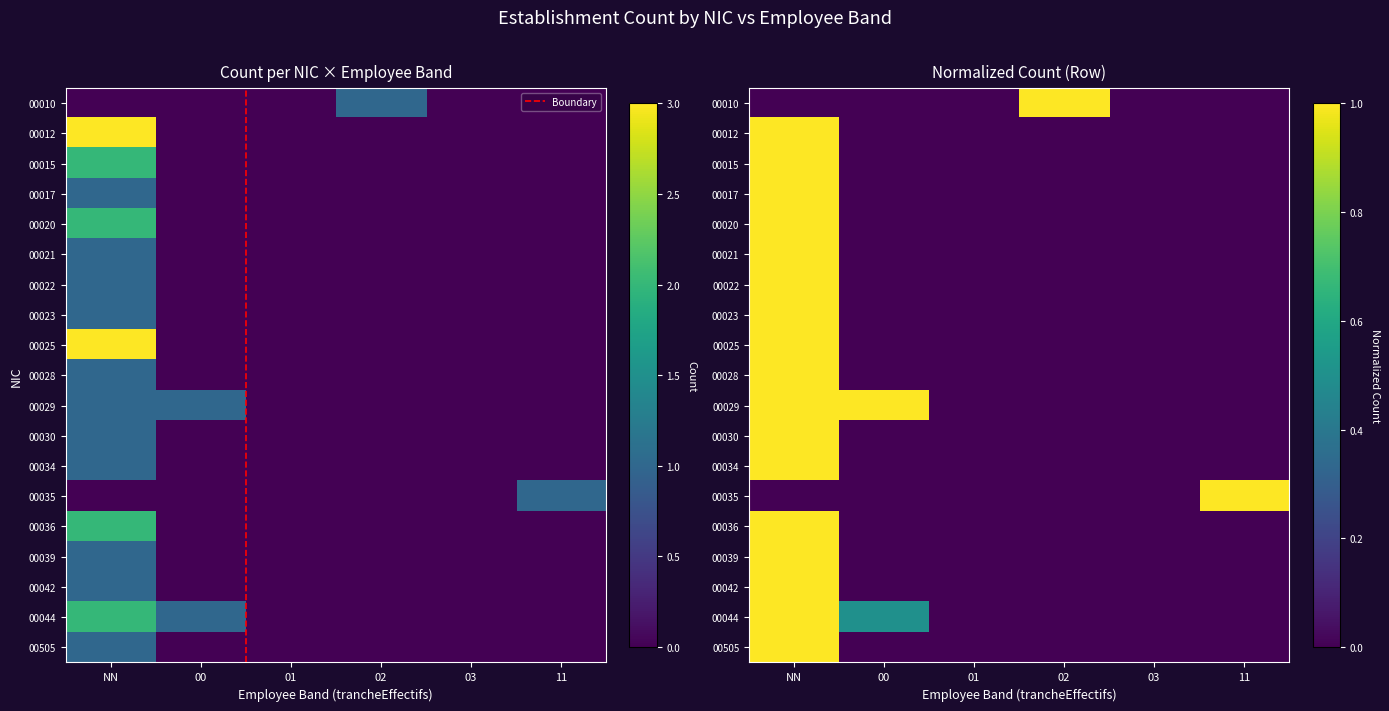

What is the spread (max minus min) of values at 02?

1